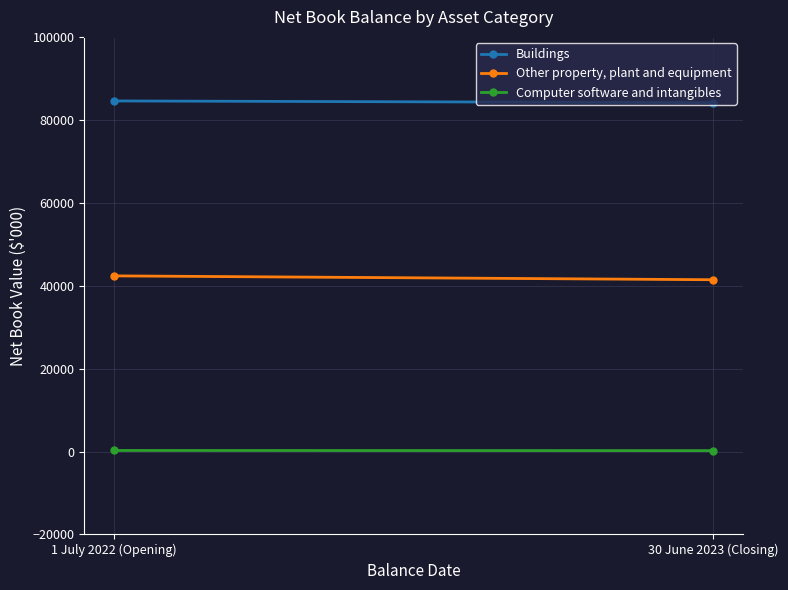

Which category has the lowest value in the Buildings series?

30 June 2023 (Closing)